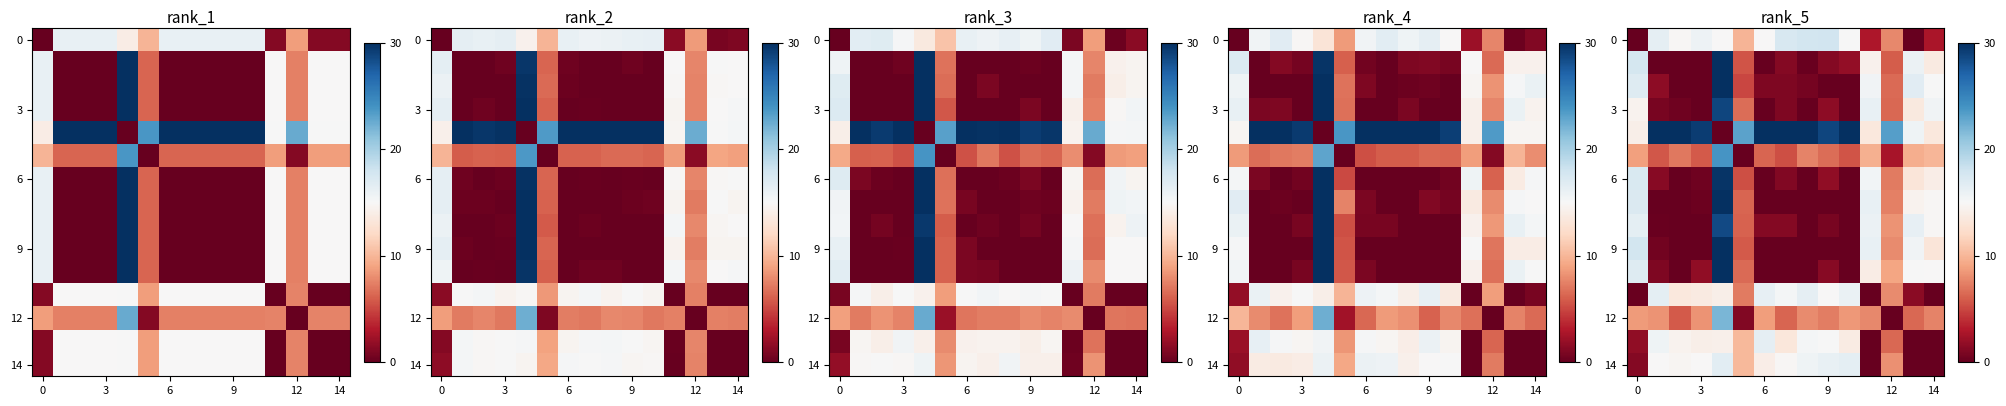

Between 9 and 6, which is larger?

9